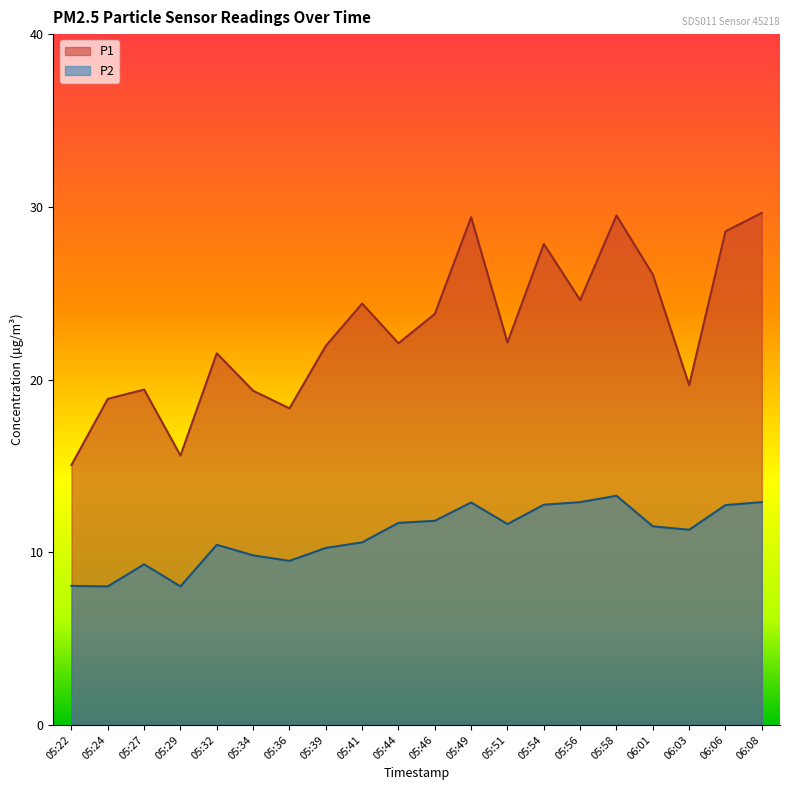

What position from the left is 05:41?

9